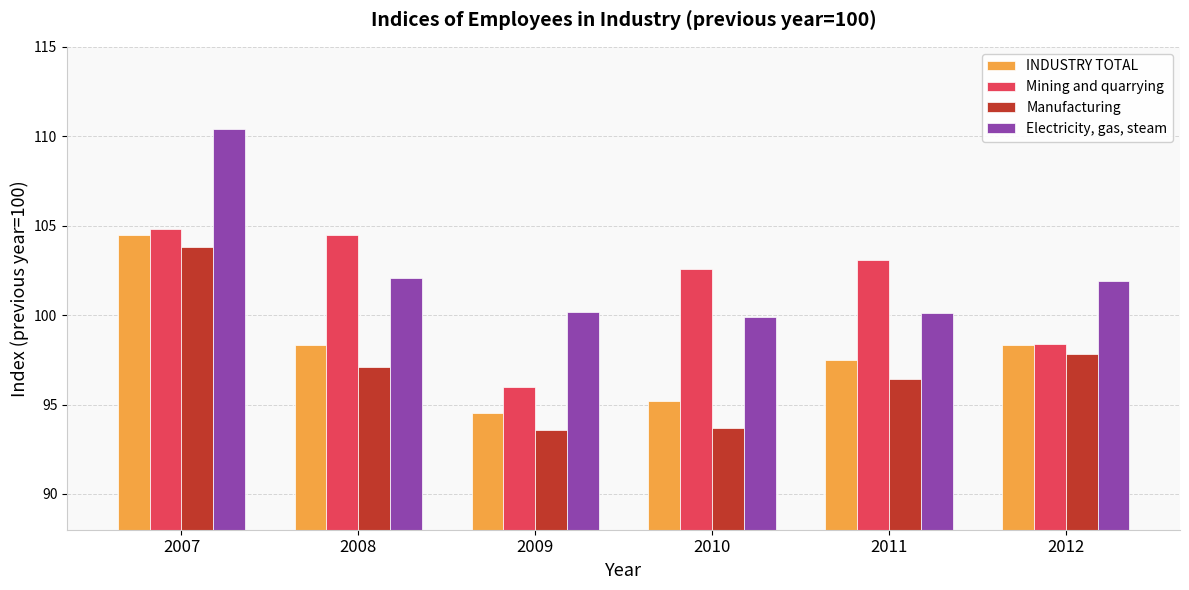

Is the value of INDUSTRY TOTAL at 2008 greater than the value of Electricity, gas, steam at 2009?

No